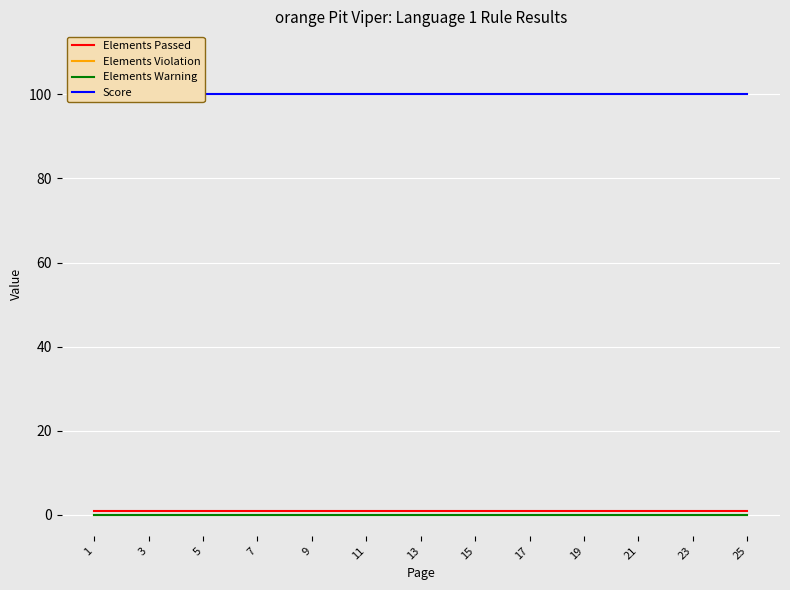

Is it true that Score equals 51 at 1?

False